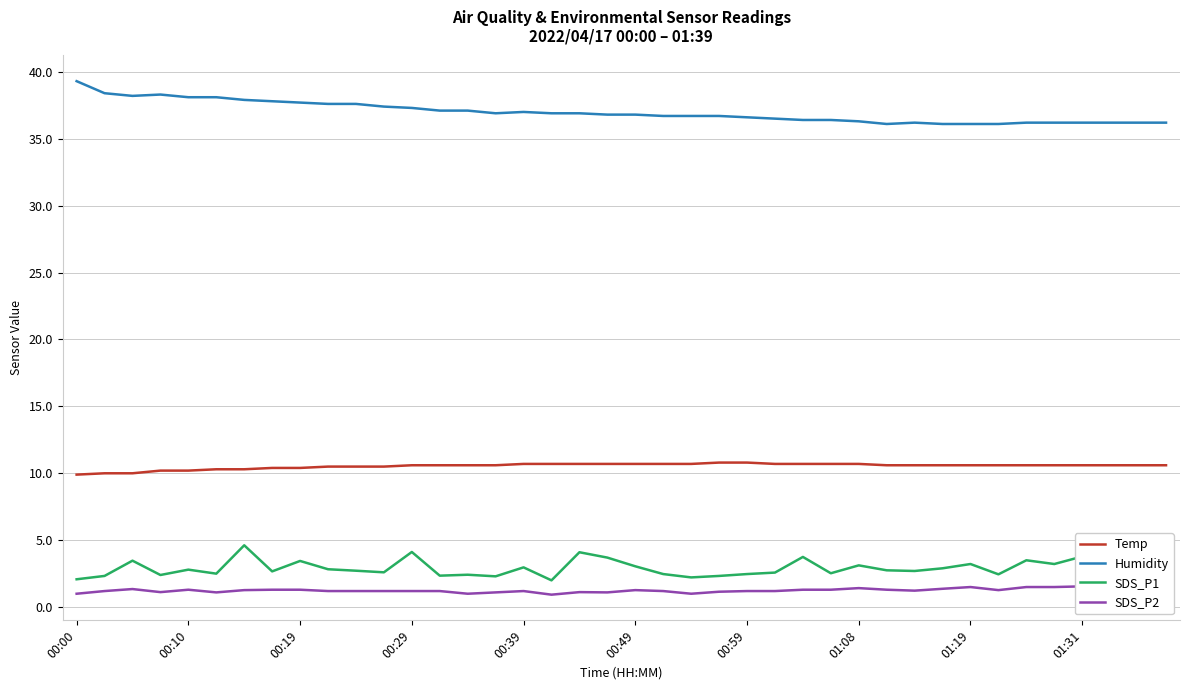

True or false: Temp has more than 1 interior local peaks.

False